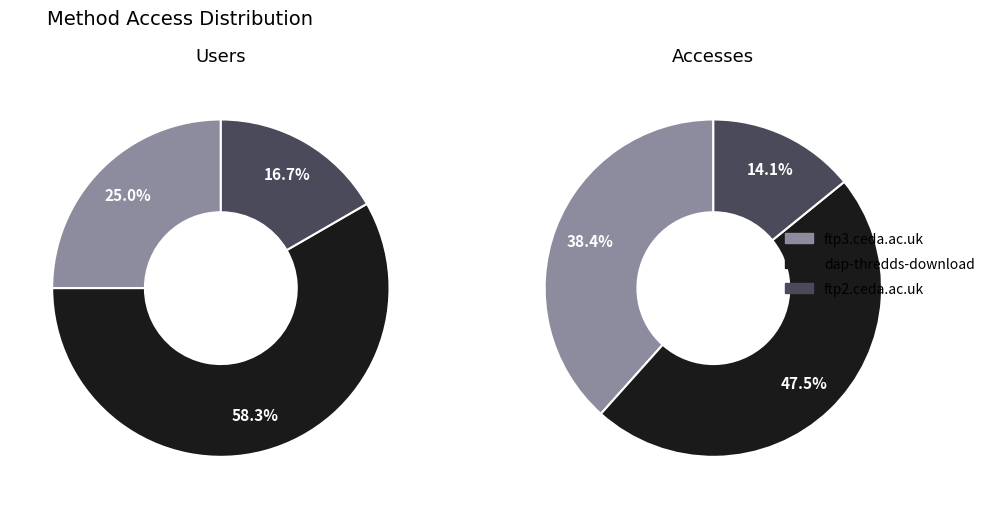

Combined, what portion of the pie is dap-thredds-download and ftp2.ceda.ac.uk?

75.0%